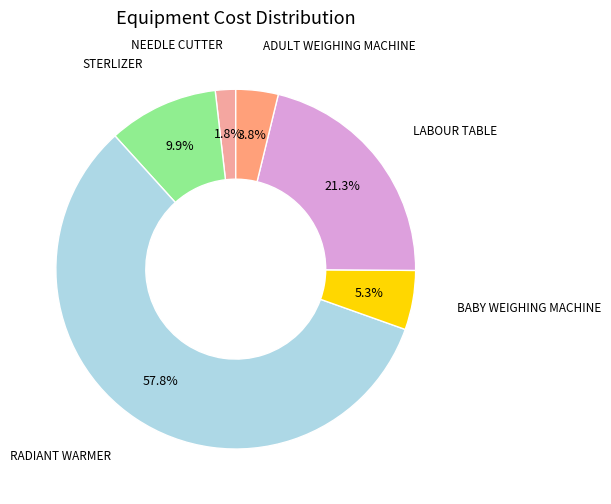

Rank the categories by value from lowest to highest.

NEEDLE CUTTER, ADULT WEIGHING MACHINE, BABY WEIGHING MACHINE, STERLIZER, LABOUR TABLE, RADIANT WARMER